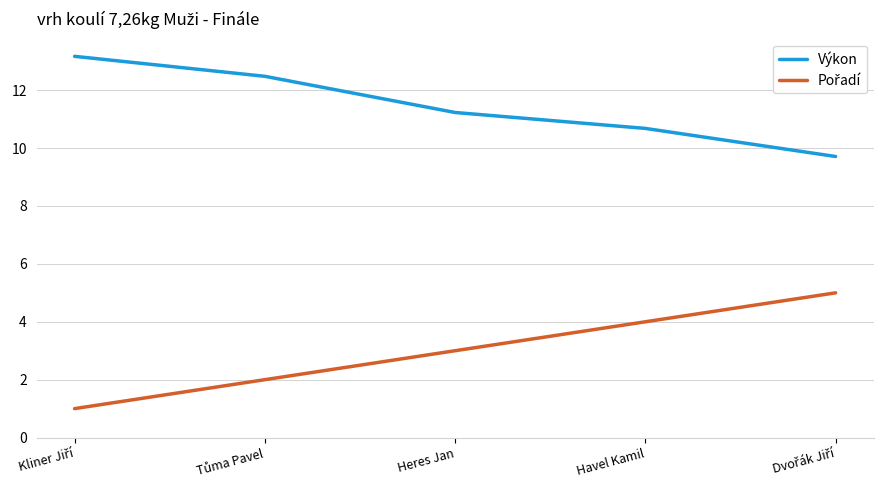

Which series has the largest total across all categories?

Výkon